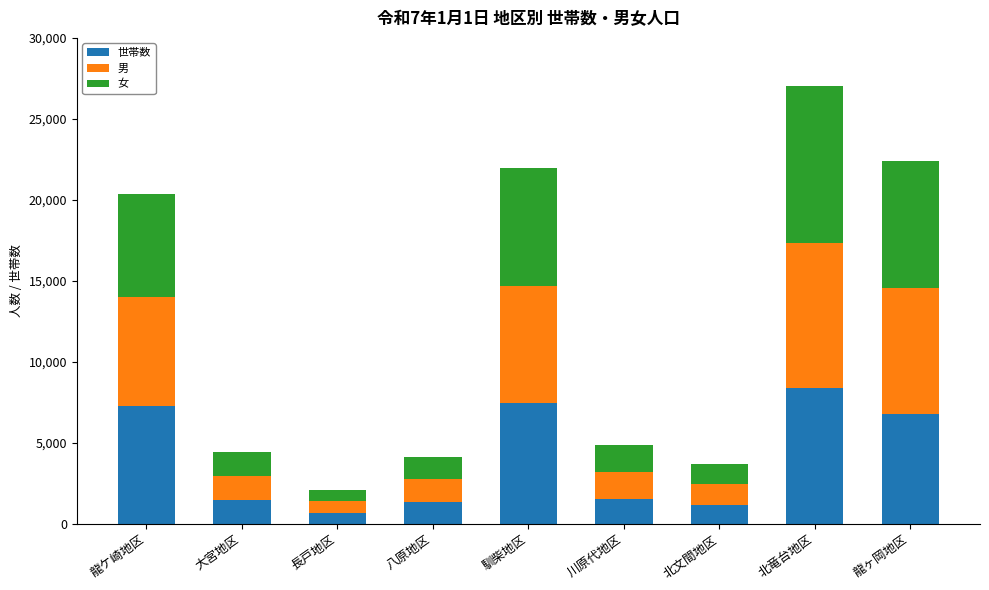

Is it true that 世帯数 equals 1184 at 北文間地区?

True